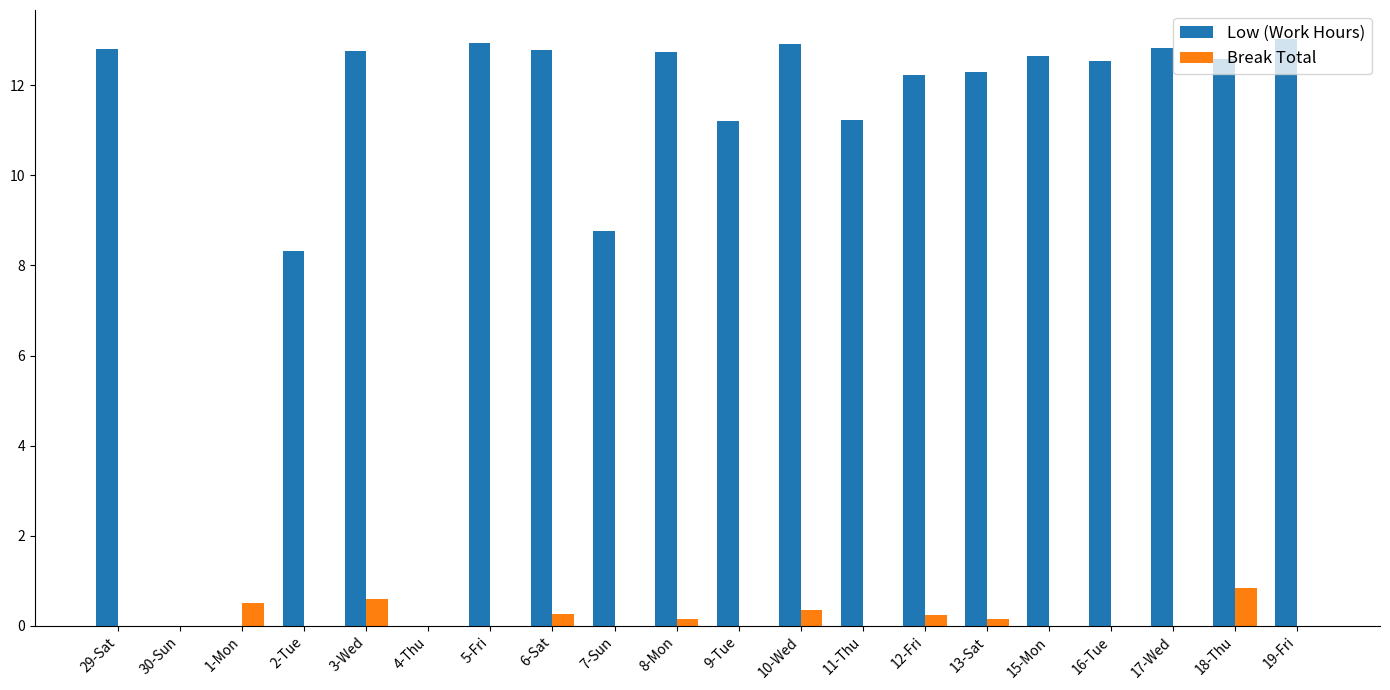

At which label is Low (Work Hours) closest to 6?

2-Tue